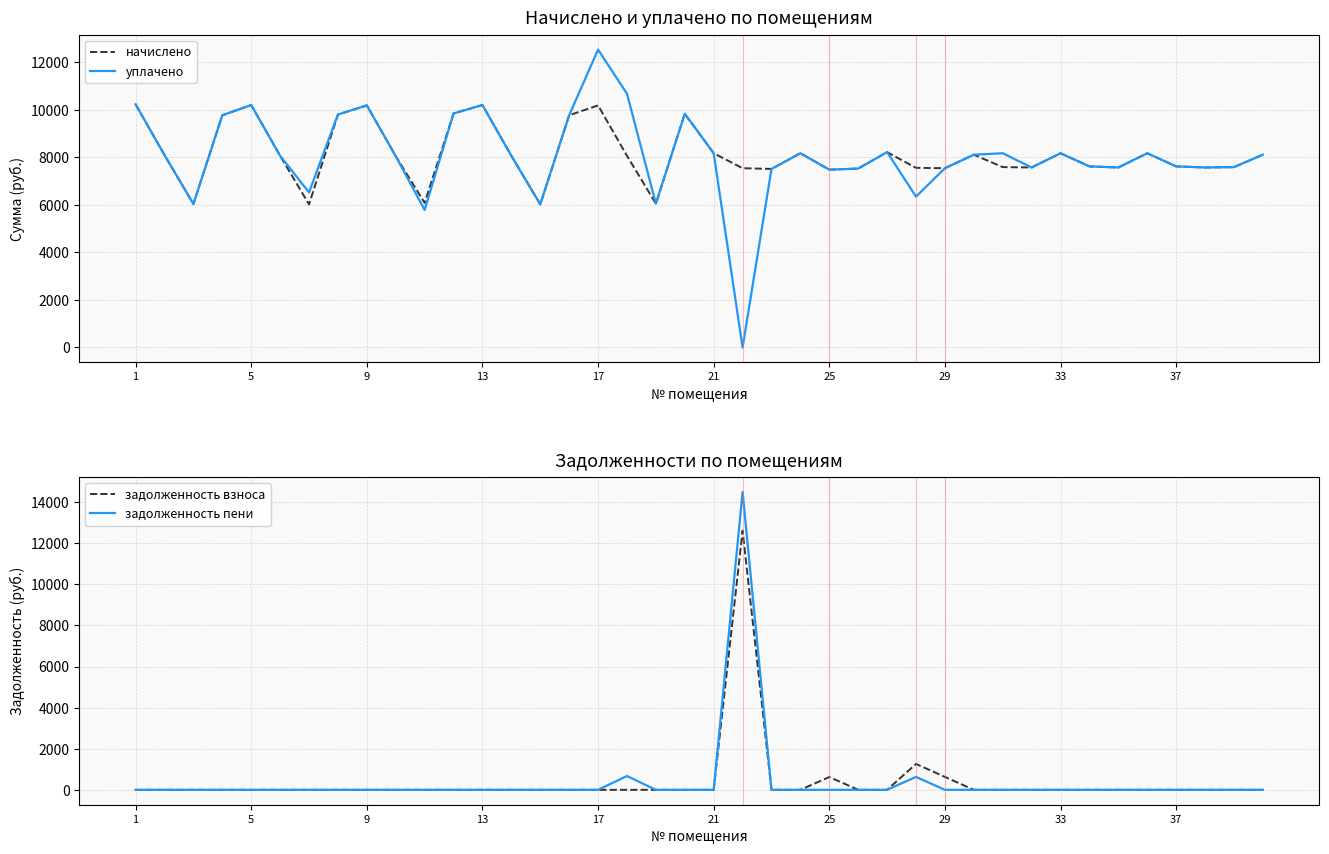

Reading left to right, list all the values displayed in this chart.

начислено: 10229.8	8094.7	6036.5	9769.0	10199.0	8064.0	6021.1	9799.7	10183.7	8048.5	6082.6	9845.8	10199.2	8064.0	6021.1	9769.0	10183.7	8064.0	6051.8	9830.4	8171.5	7541.8	7511.0	8171.5	7480.3	7526.4	8217.6	7557.1	7541.8	8110.1	7587.8	7572.5	8171.5	7618.6	7572.5	8171.5	7618.6	7572.5	7587.8	8110.1
уплачено: 10229.8	8094.7	6036.5	9769.0	10199.0	8064.0	6523.1	9799.7	10183.7	8048.5	5783.1	9845.8	10199.2	8064.0	6021.1	9769.0	12530.7	10676.0	6051.8	9830.4	8171.5	0.0	7511.0	8171.5	7480.3	7526.4	8217.6	6346.2	7541.8	8110.1	8170.8	7572.5	8171.5	7618.6	7572.5	8171.5	7618.6	7572.5	7587.8	8110.1
задолженность взноса: 0.0	0.0	0.0	0.0	0.0	0.0	0.0	0.0	0.0	0.0	0.0	0.0	0.0	0.0	0.0	0.0	0.0	0.0	0.0	0.0	0.0	12608.9	0.0	0.0	623.4	0.0	0.0	1259.5	628.5	0.0	0.0	0.0	0.0	0.0	0.0	0.0	0.0	0.0	0.0	0.0
задолженность пени: 0.0	0.0	0.0	0.0	0.0	0.0	0.0	0.0	0.0	0.0	0.0	0.0	0.0	0.0	0.0	0.0	0.0	672.0	0.0	0.0	0.0	14494.3	0.0	0.0	0.0	0.0	0.0	629.8	0.0	0.0	0.0	0.0	0.0	0.0	0.0	0.0	0.0	0.0	0.0	0.0